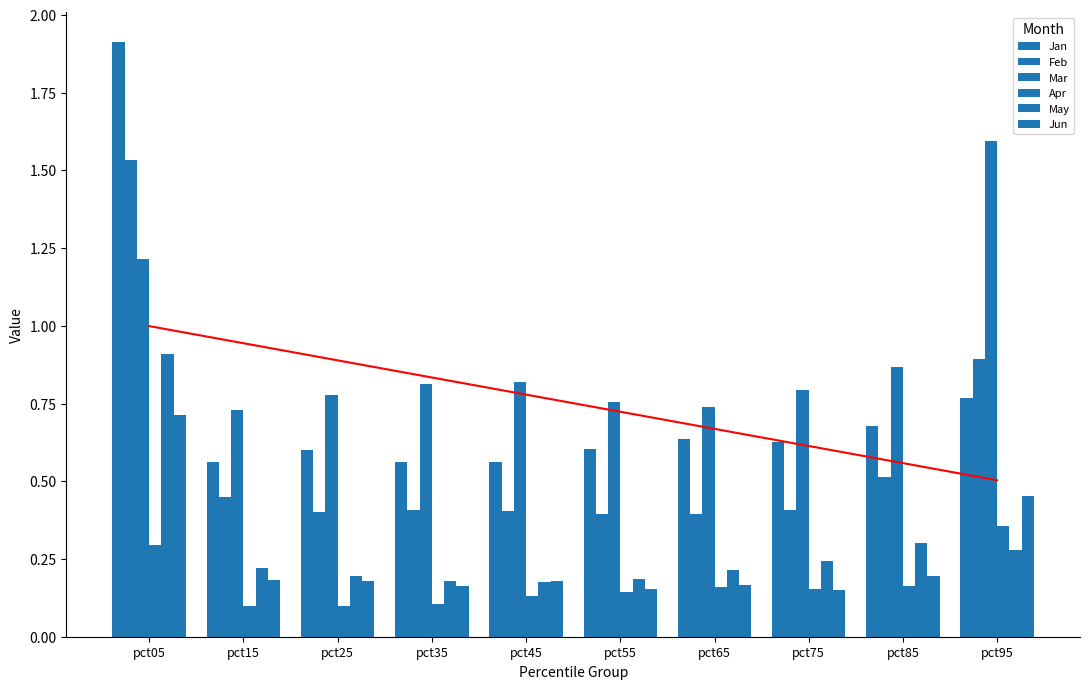

What are all the series names shown in the legend?

Jan, Feb, Mar, Apr, May, Jun